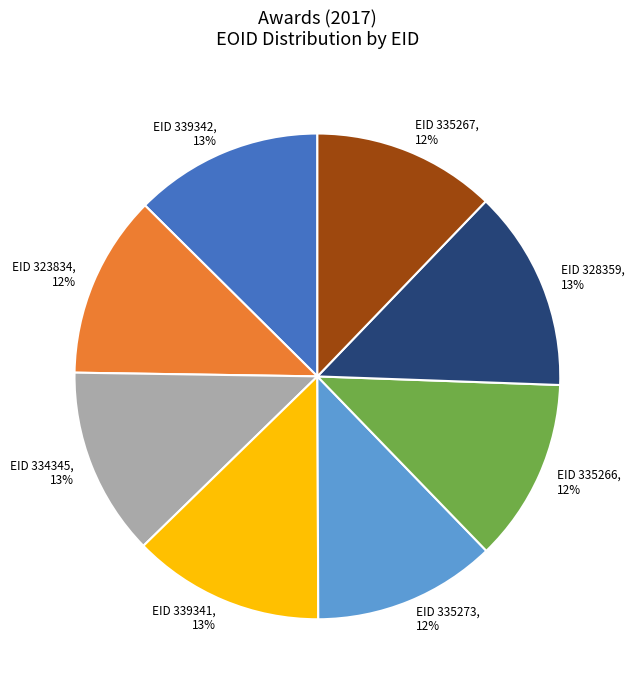

To the nearest percent, what percentage of the pie is EID 335266, 12%?

12%